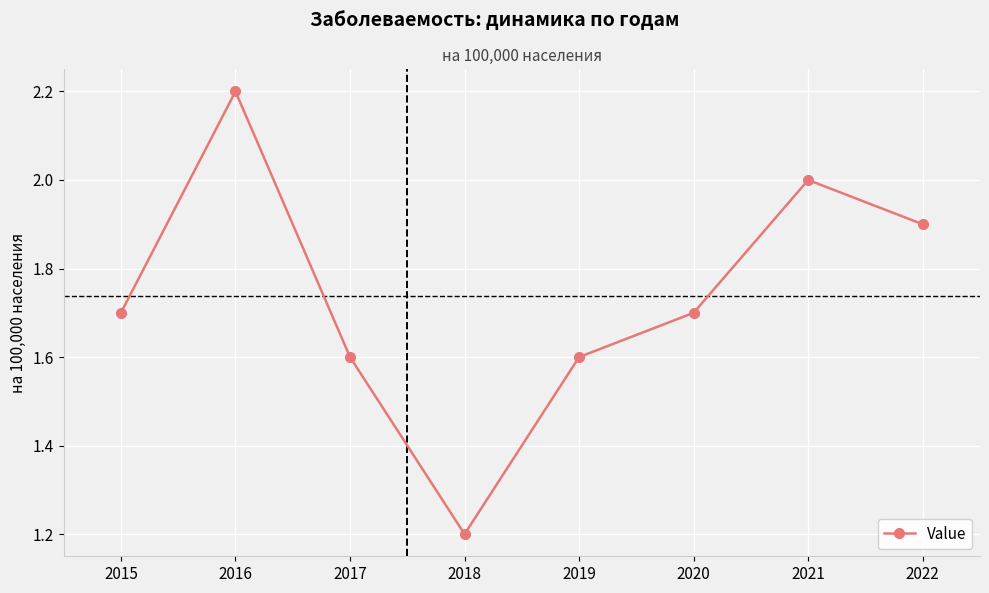

True or false: the data shows 2.7 at 2019.

False